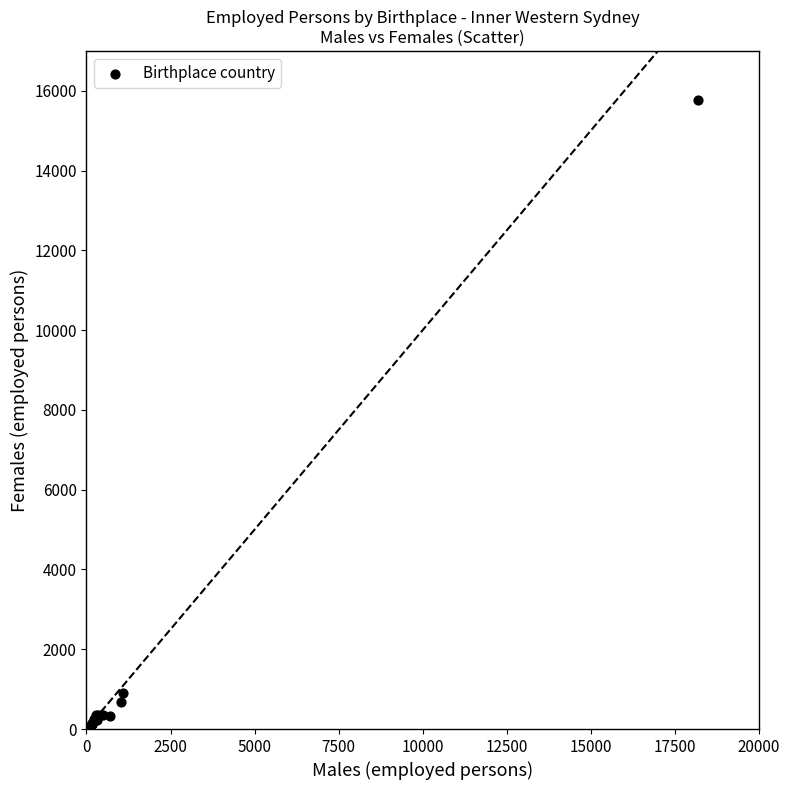

What Y value in the scatter plot is closest to 7906?

913